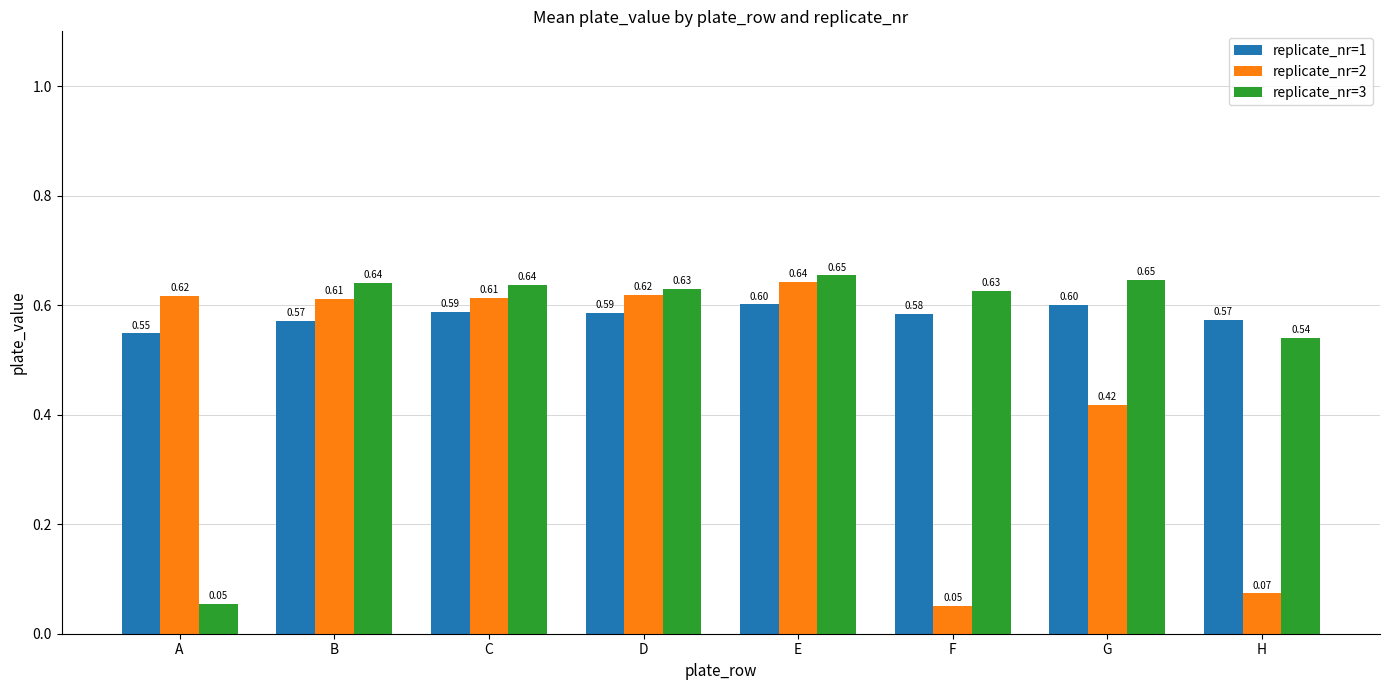

What is the sum of the replicate_nr=3 values at C and D?

1.3